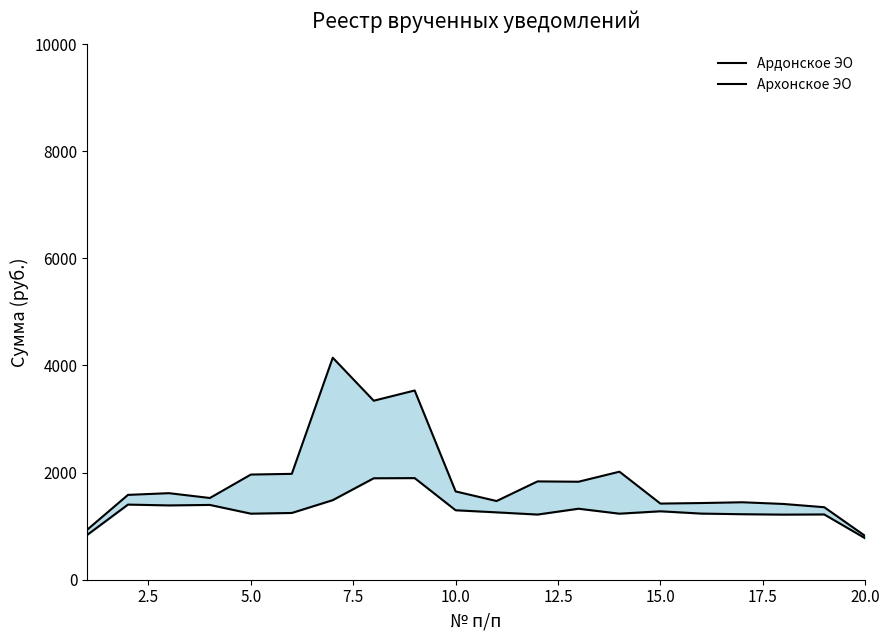

List the series in order of their peak value, highest first.

Ардонское ЭО, Архонское ЭО